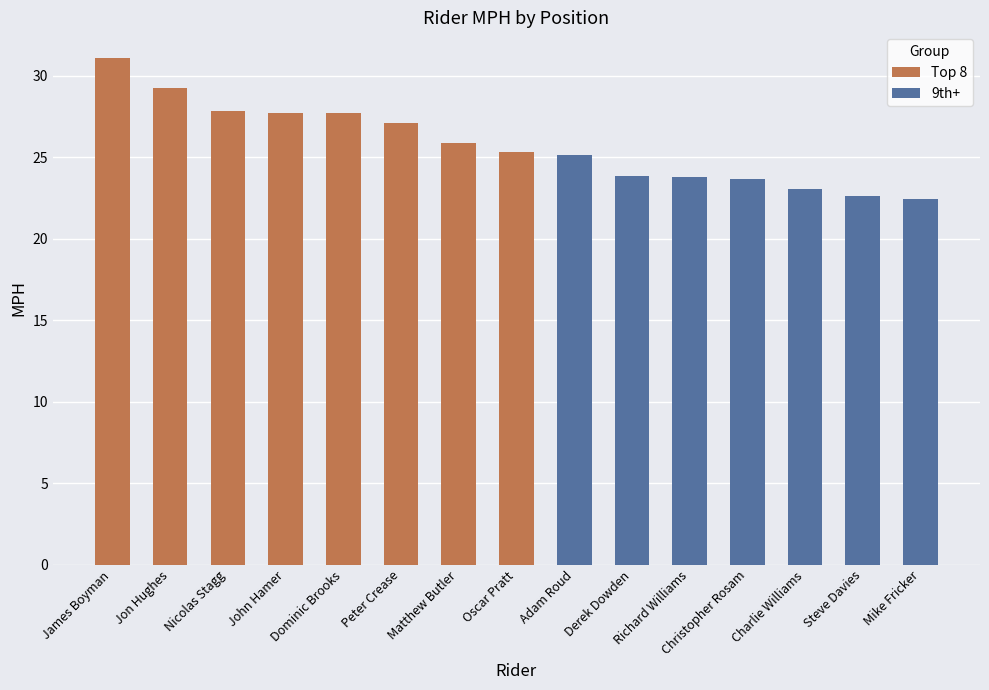

Rank the categories by value from highest to lowest.

James Boyman, Jon Hughes, Nicolas Stagg, John Hamer, Dominic Brooks, Peter Crease, Matthew Butler, Oscar Pratt, Adam Roud, Derek Dowden, Richard Williams, Christopher Rosam, Charlie Williams, Steve Davies, Mike Fricker